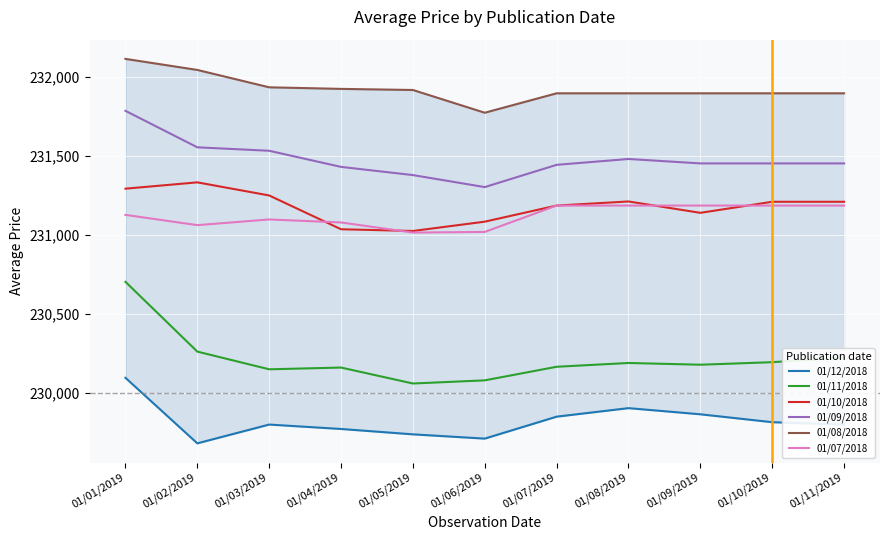

True or false: 01/12/2018 has a value of 230096 at 01/01/2019.

True